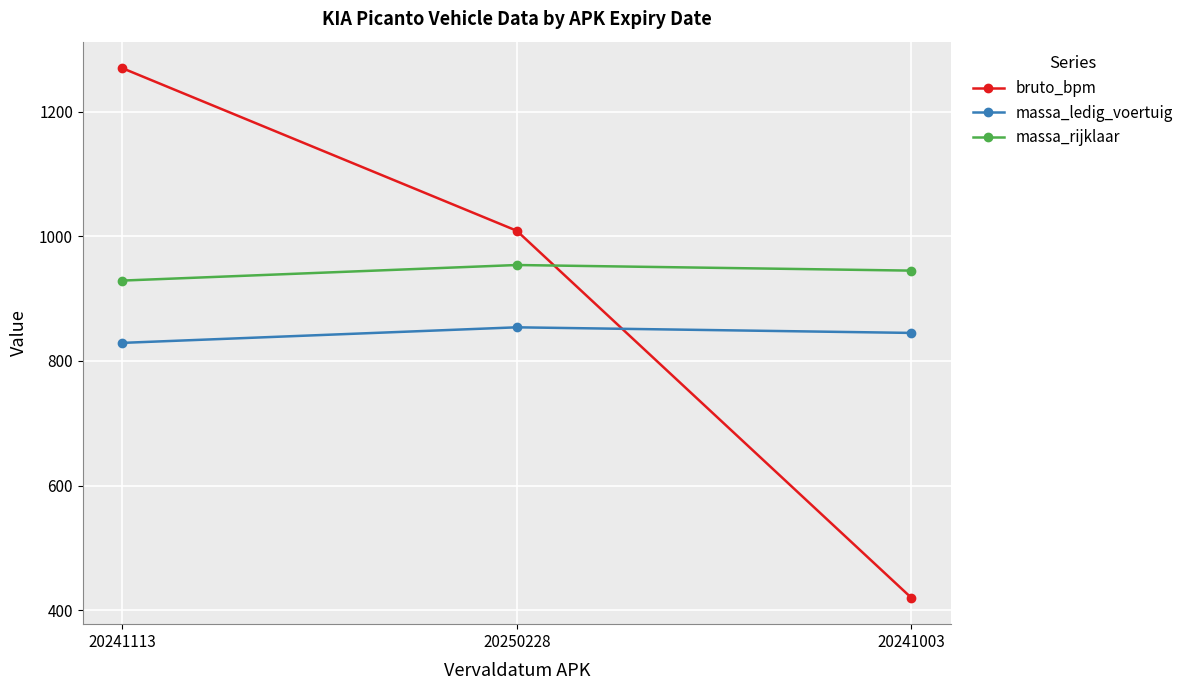

Is it true that massa_rijklaar equals 329 at 20250228?

False